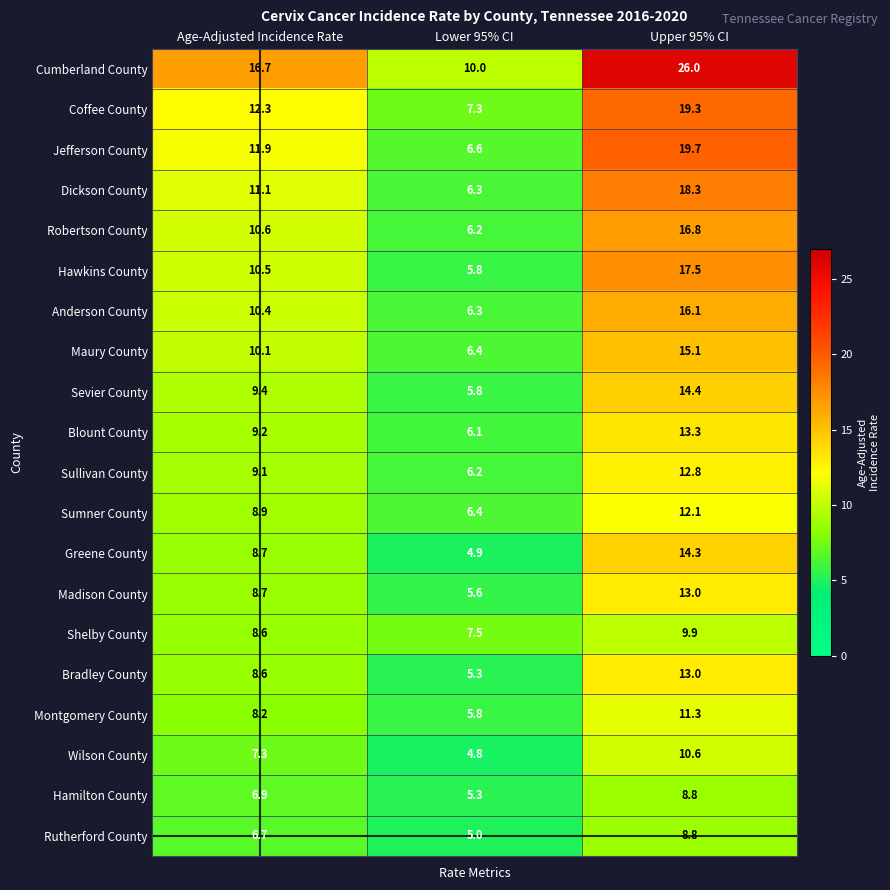

What is the sum of the Hawkins County values at Upper 95% CI and Lower 95% CI?

23.3